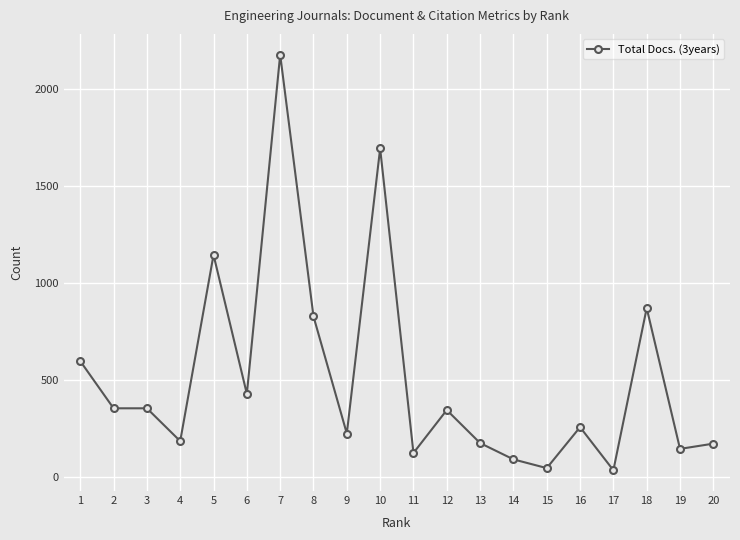

What is the sum of all values?

10240